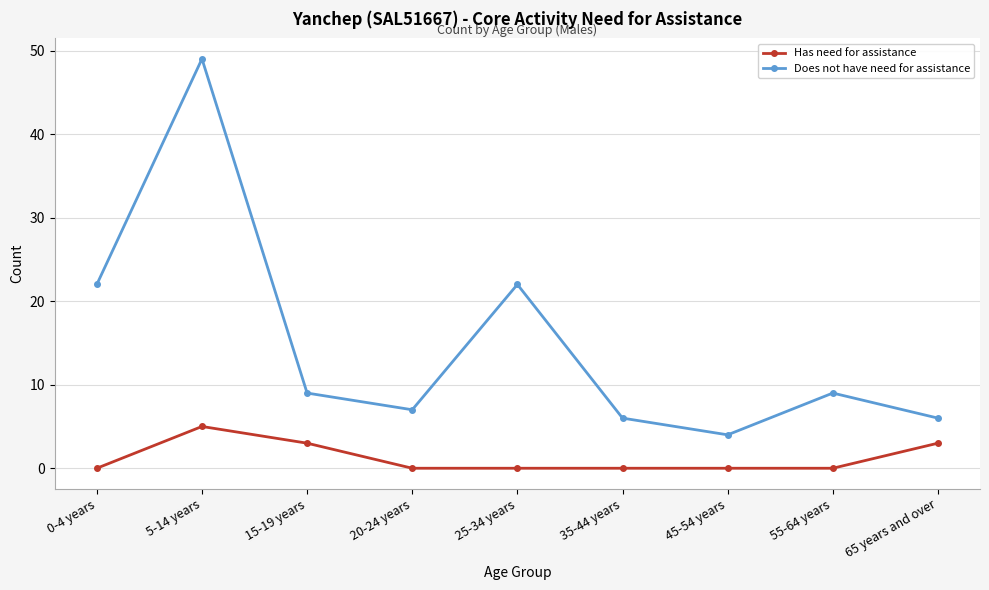

At which category does Does not have need for assistance reach its first local peak?

5-14 years